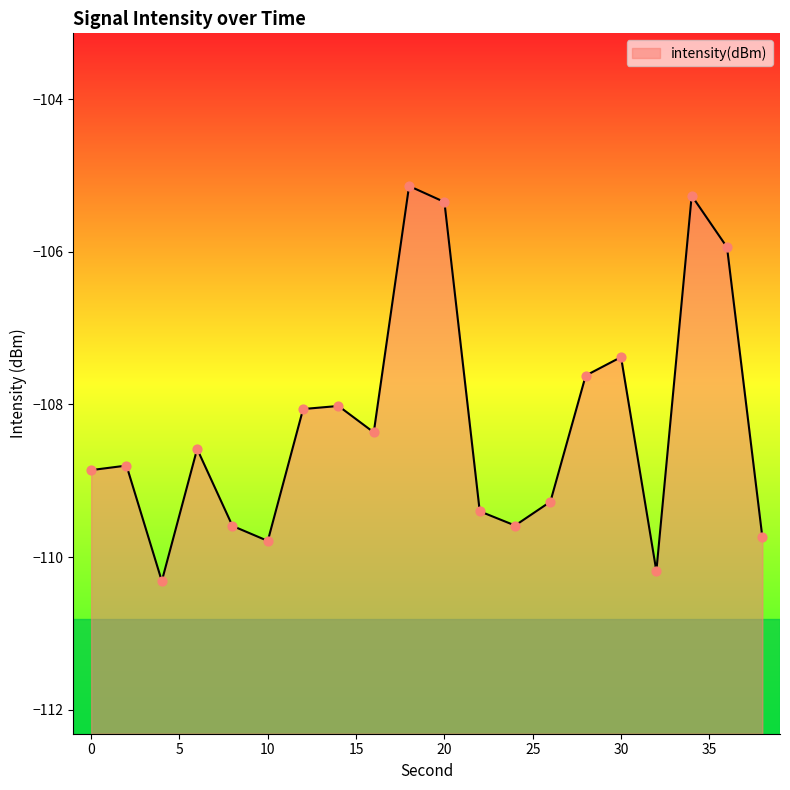

What is the change in value from 4 to 36?

+4.4